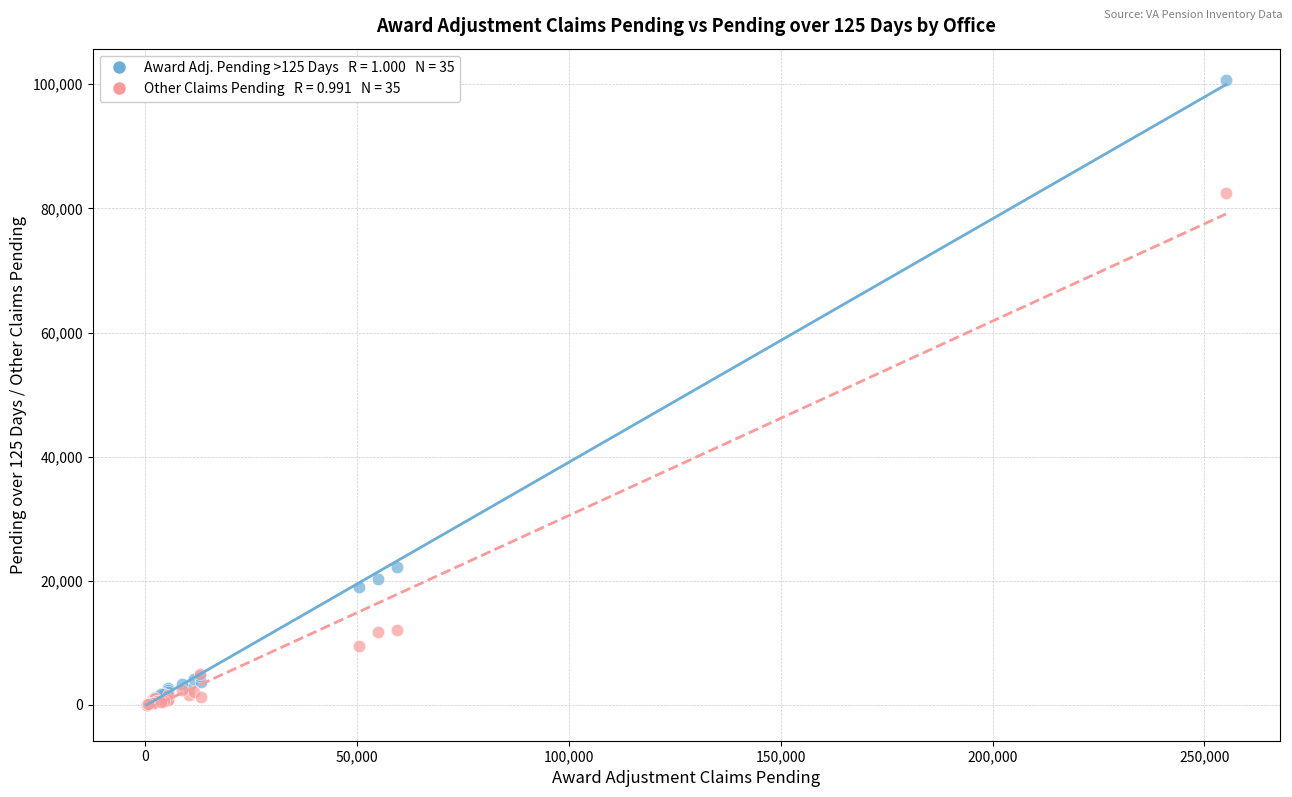

Across all series, what Y value is closest to 50362?

22214